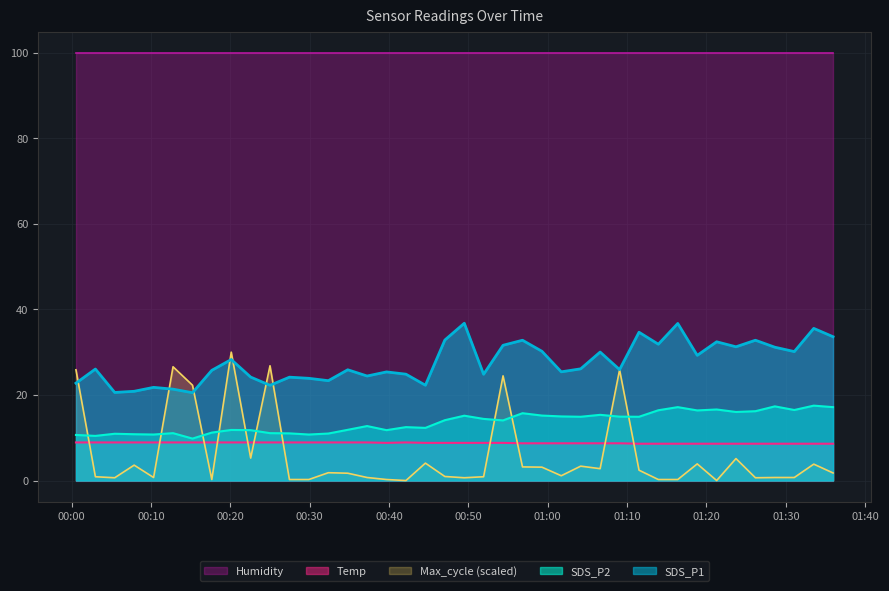

Which series has the widest spread of values?

Max_cycle (scaled)